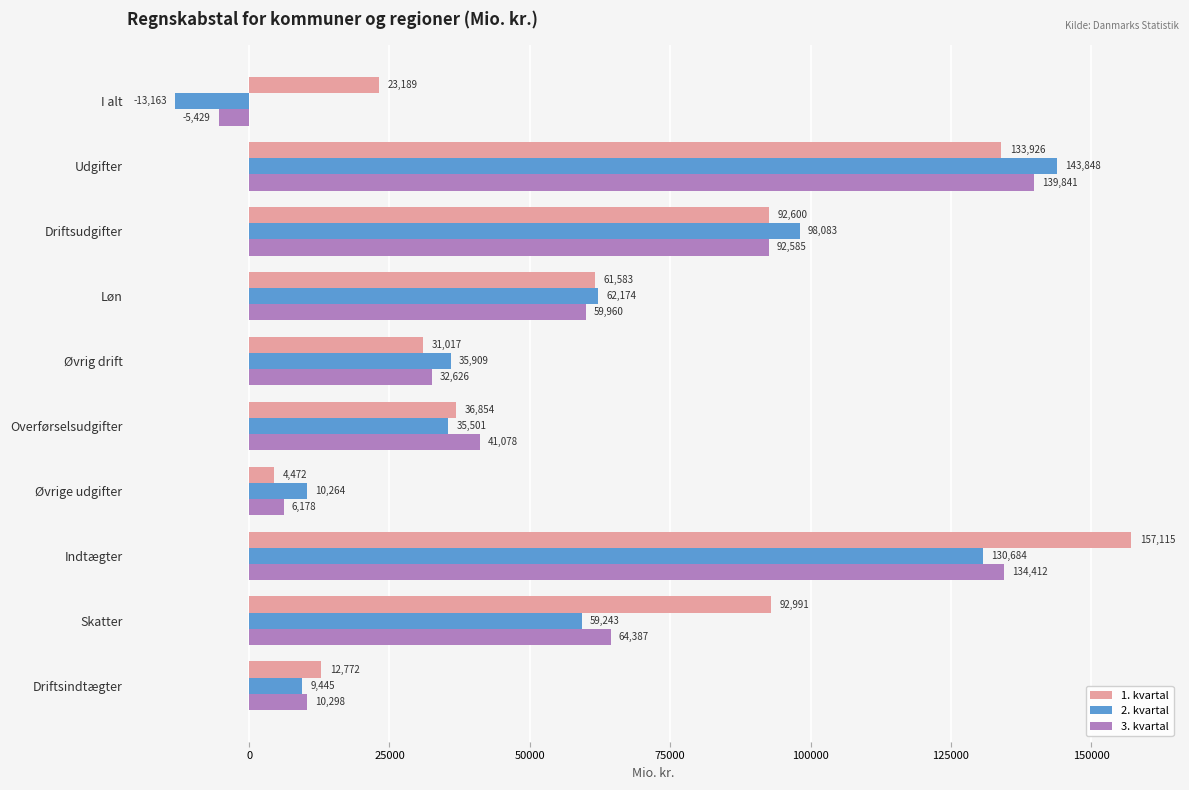

Which series has the widest spread of values?

2. kvartal